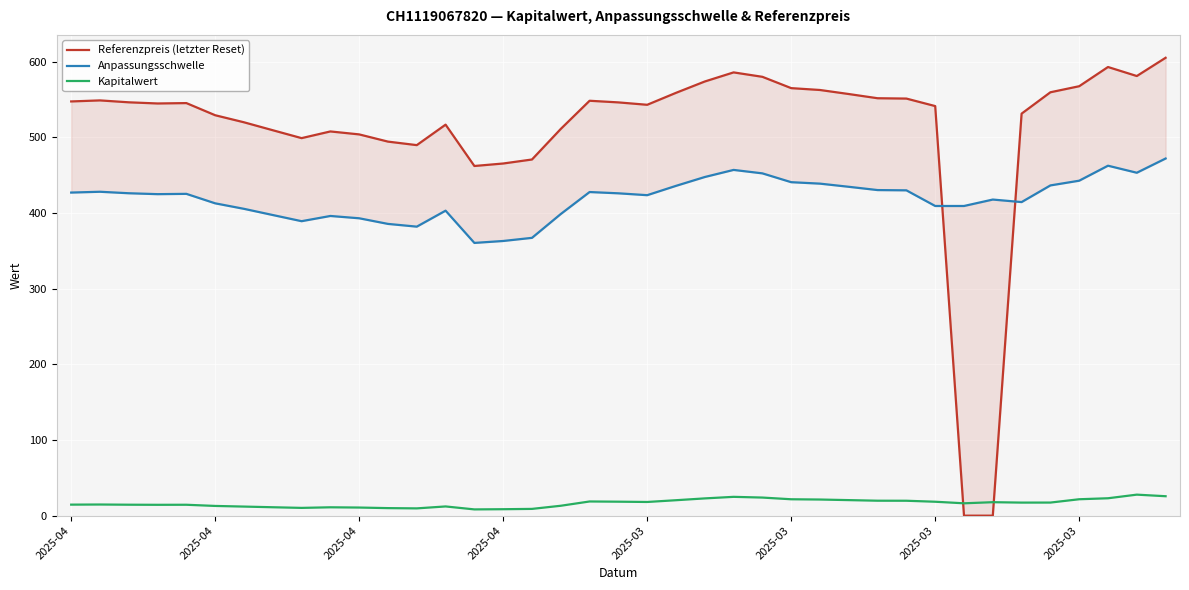

How many data points in Referenzpreis (letzter Reset) are less than 545?

19